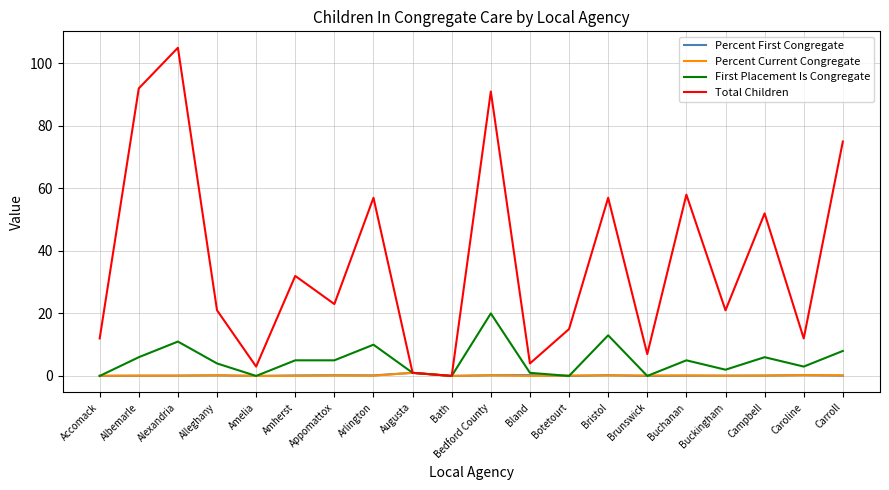

How many values in the First Placement Is Congregate series are below 5?

10